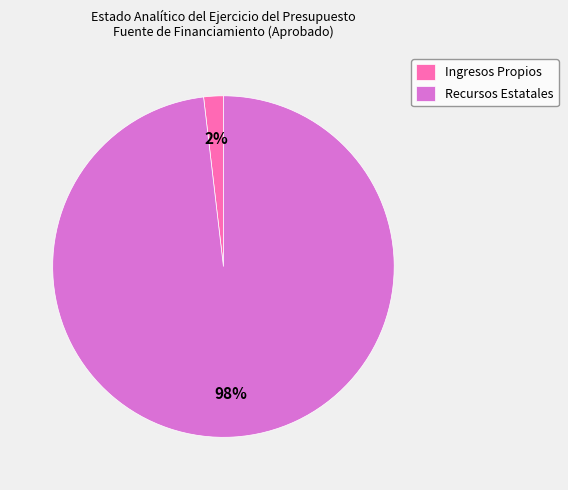

Which category accounts for the majority?

Recursos Estatales